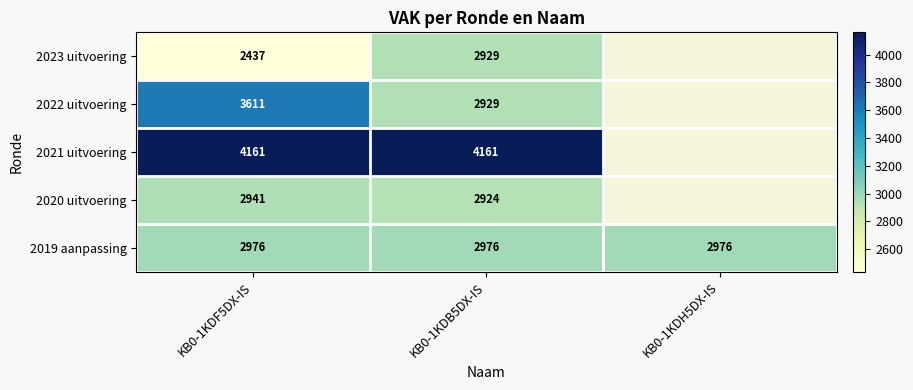

At KB0-1KDF5DX-IS, list the series in order from smallest to largest.

2023 uitvoering, 2020 uitvoering, 2019 aanpassing, 2022 uitvoering, 2021 uitvoering